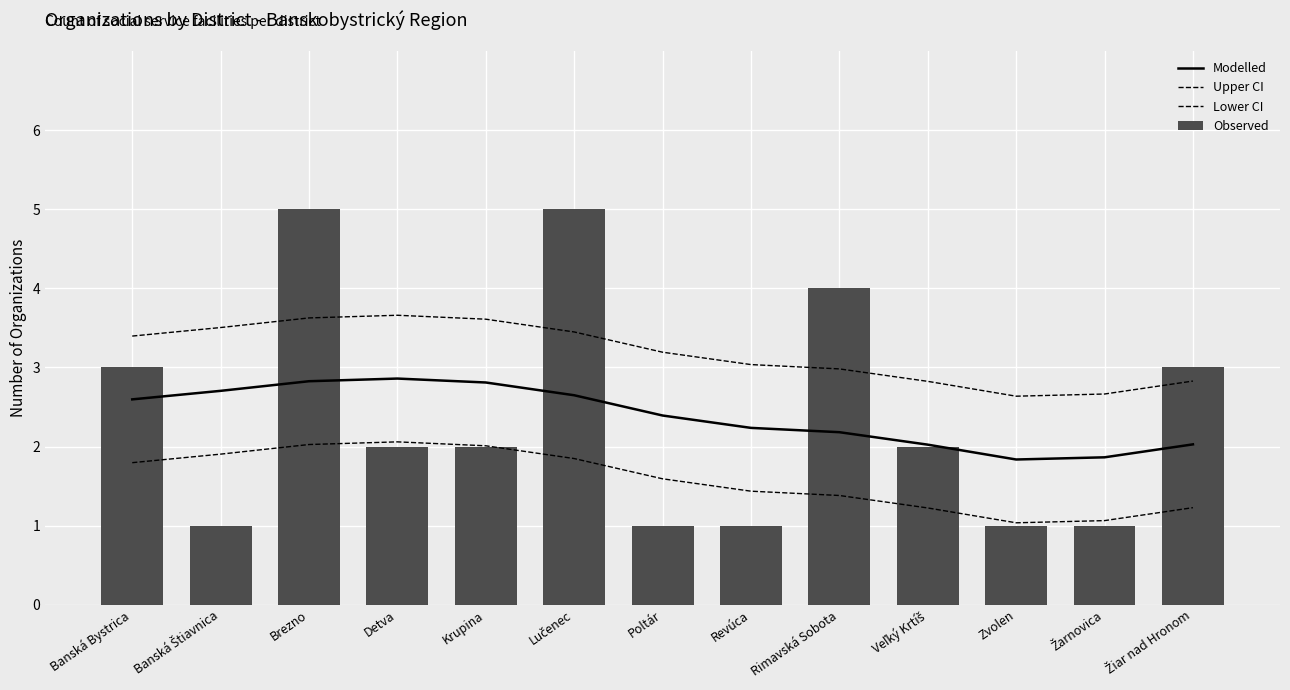

Reading right to left, extract all data points from this chart.

Modelled: Žiar nad Hronom=2.0	Žarnovica=1.9	Zvolen=1.8	Veľký Krtíš=2.0	Rimavská Sobota=2.2	Revúca=2.2	Poltár=2.4	Lučenec=2.6	Krupina=2.8	Detva=2.9	Brezno=2.8	Banská Štiavnica=2.7	Banská Bystrica=2.6
Upper CI: Žiar nad Hronom=2.8	Žarnovica=2.7	Zvolen=2.6	Veľký Krtíš=2.8	Rimavská Sobota=3.0	Revúca=3.0	Poltár=3.2	Lučenec=3.4	Krupina=3.6	Detva=3.7	Brezno=3.6	Banská Štiavnica=3.5	Banská Bystrica=3.4
Lower CI: Žiar nad Hronom=1.2	Žarnovica=1.1	Zvolen=1.0	Veľký Krtíš=1.2	Rimavská Sobota=1.4	Revúca=1.4	Poltár=1.6	Lučenec=1.8	Krupina=2.0	Detva=2.1	Brezno=2.0	Banská Štiavnica=1.9	Banská Bystrica=1.8
Observed: Žiar nad Hronom=3.0	Žarnovica=1.0	Zvolen=1.0	Veľký Krtíš=2.0	Rimavská Sobota=4.0	Revúca=1.0	Poltár=1.0	Lučenec=5.0	Krupina=2.0	Detva=2.0	Brezno=5.0	Banská Štiavnica=1.0	Banská Bystrica=3.0